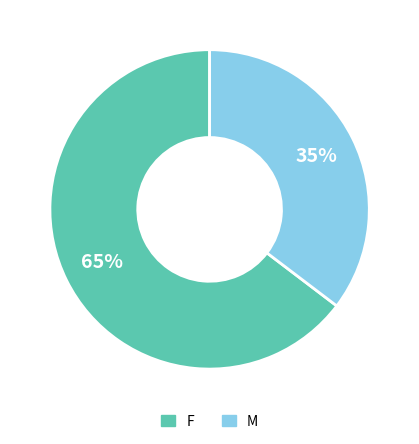

What is the smallest slice in the pie chart?

M